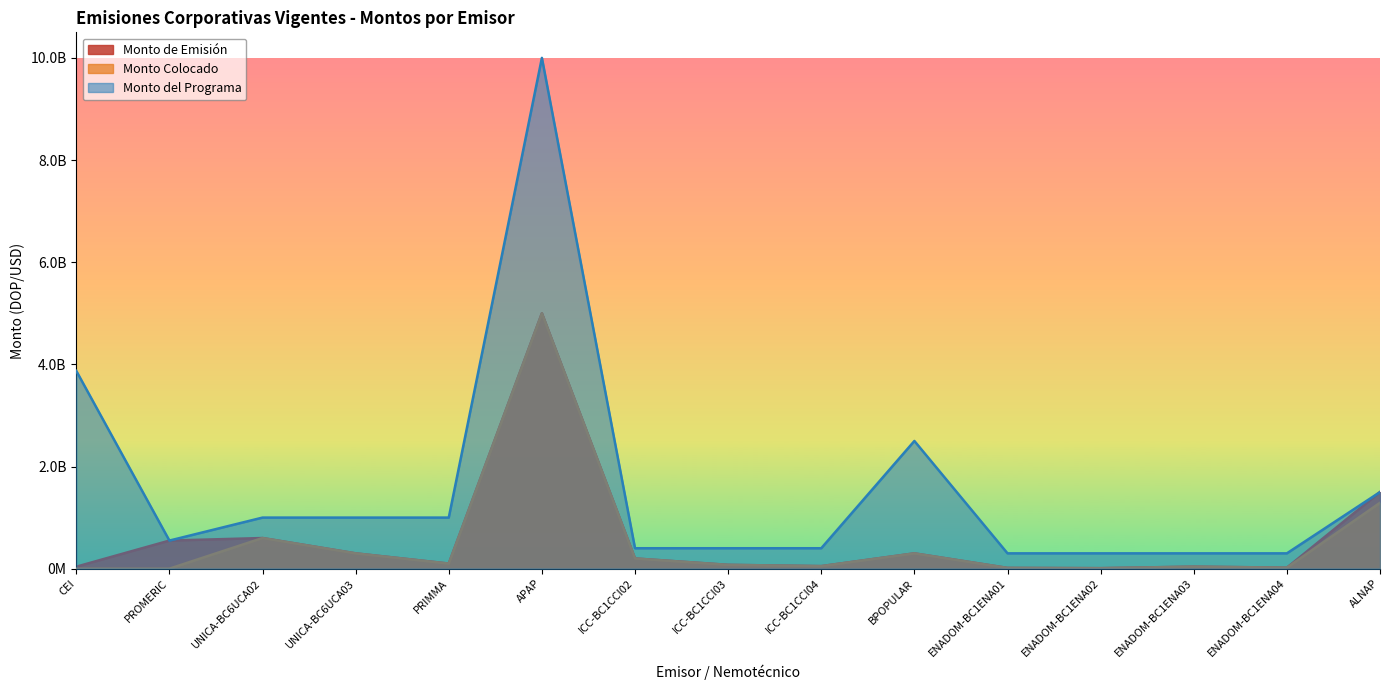

What position from the right is PROMERIC?

14